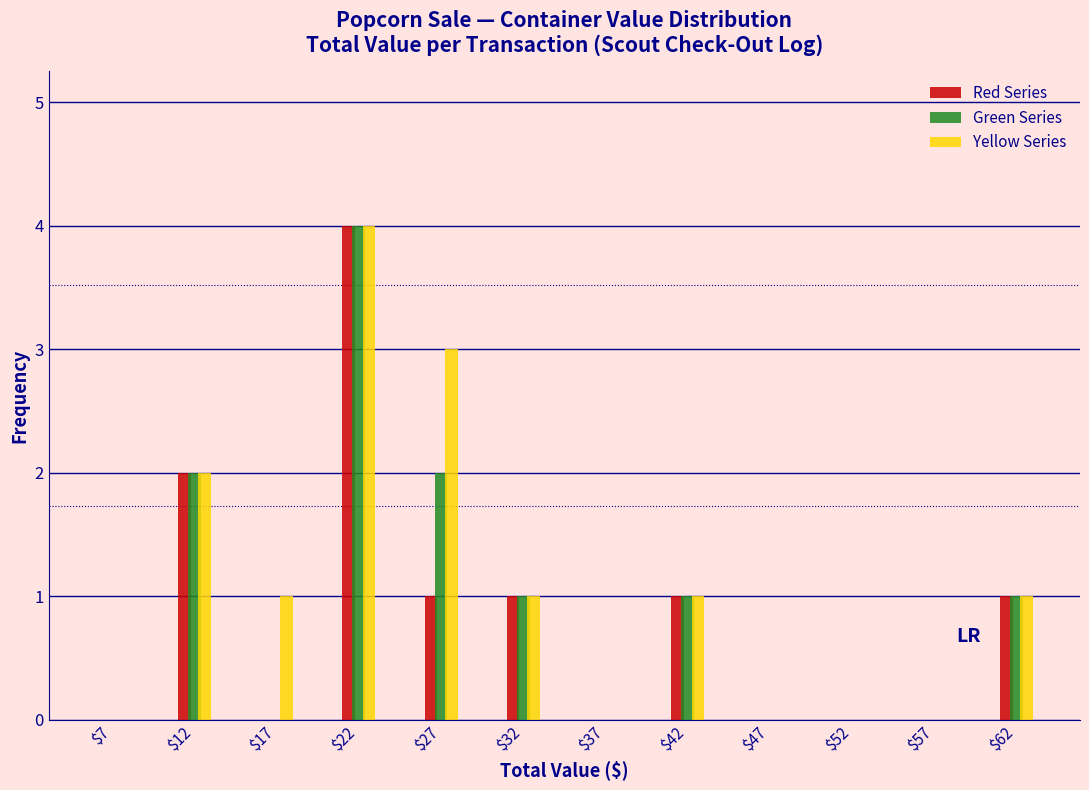

Reading left to right, list every range on the x-axis with the height of the bar of each series over it. The values are not printed on the chart, so give them approximately, as read against the axis.

5 to 10: Red Series=0	Green Series=0	Yellow Series=0
10 to 15: Red Series=2	Green Series=2	Yellow Series=2
15 to 20: Red Series=0	Green Series=0	Yellow Series=1
20 to 25: Red Series=4	Green Series=4	Yellow Series=4
25 to 30: Red Series=1	Green Series=2	Yellow Series=3
30 to 35: Red Series=1	Green Series=1	Yellow Series=1
35 to 40: Red Series=0	Green Series=0	Yellow Series=0
40 to 45: Red Series=1	Green Series=1	Yellow Series=1
45 to 50: Red Series=0	Green Series=0	Yellow Series=0
50 to 55: Red Series=0	Green Series=0	Yellow Series=0
55 to 60: Red Series=0	Green Series=0	Yellow Series=0
60 to 65: Red Series=1	Green Series=1	Yellow Series=1